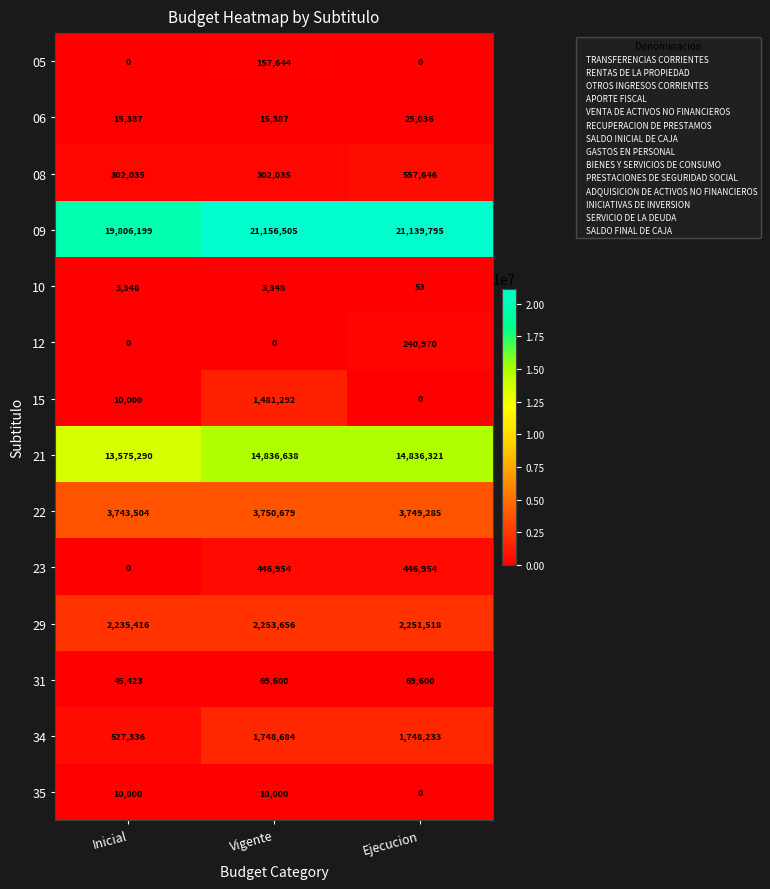

What is the total value across all series at Vigente?

46232422